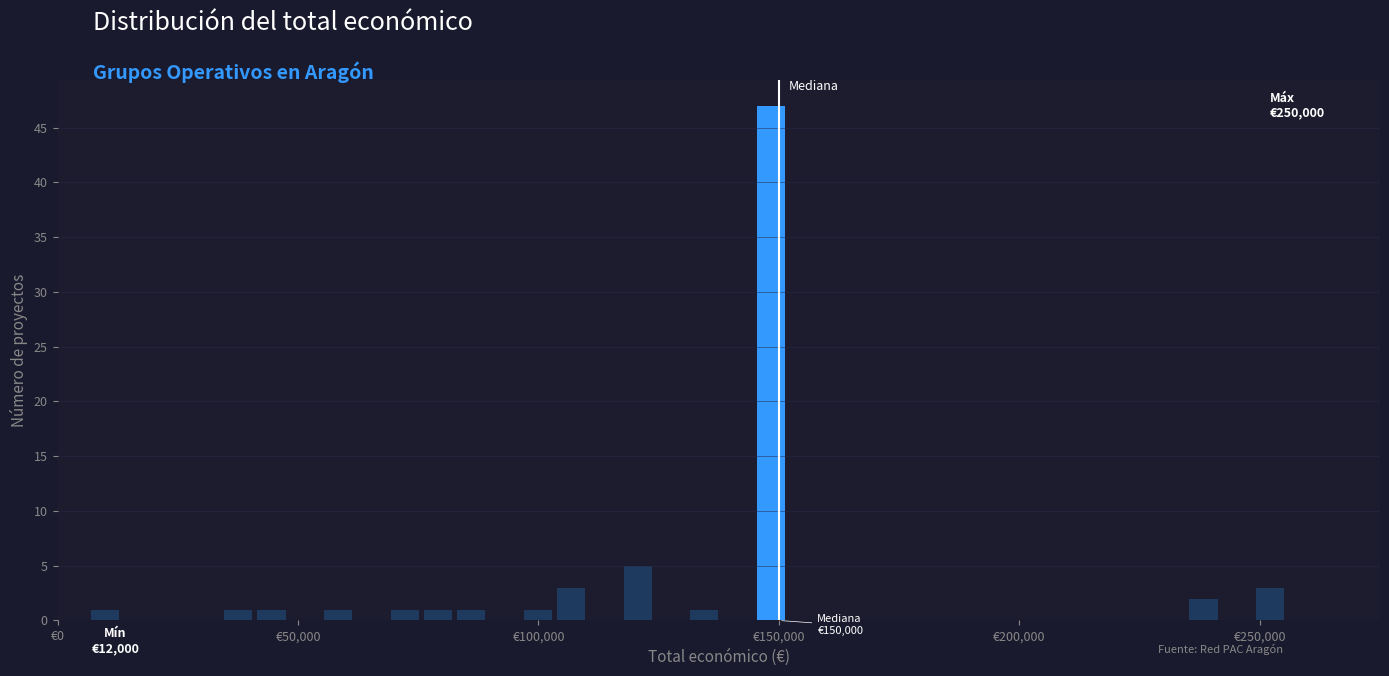

Around what value on the x-axis is the tallest bar? Give the approximate position of its centre, as read against the axis.

150000